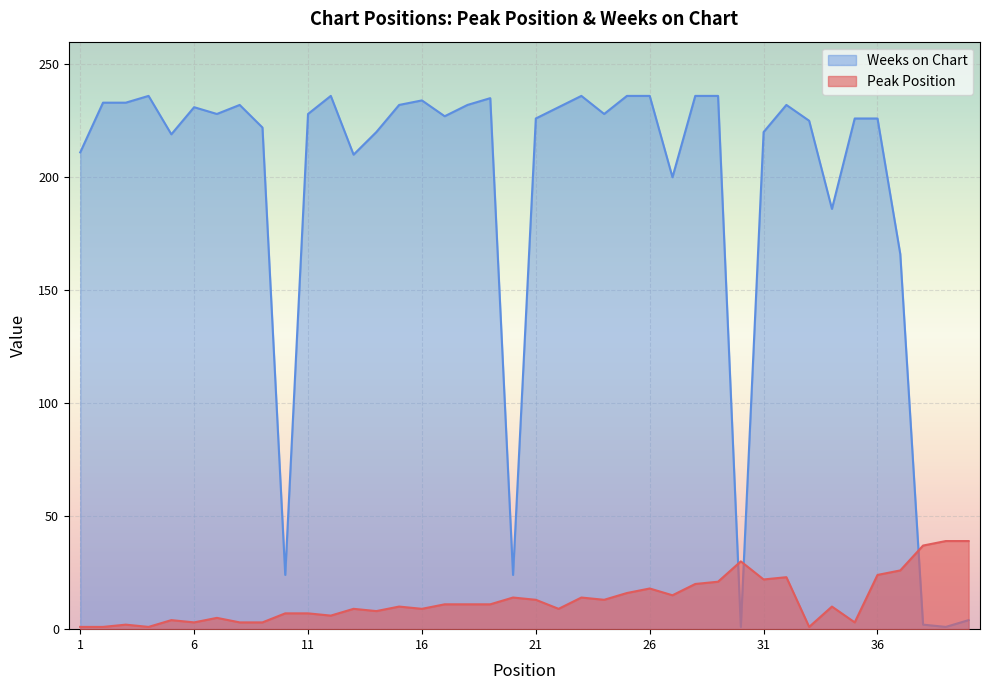

Reading left to right, extract all data points from this chart.

Peak Position: 1=1	2=1	3=2	4=1	5=4	6=3	7=5	8=3	9=3	10=7	11=7	12=6	13=9	14=8	15=10	16=9	17=11	18=11	19=11	20=14	21=13	22=9	23=14	24=13	25=16	26=18	27=15	28=20	29=21	30=30	31=22	32=23	33=1	34=10	35=3	36=24	37=26	38=37	39=39	40=39
Weeks on Chart: 1=211	2=233	3=233	4=236	5=219	6=231	7=228	8=232	9=222	10=24	11=228	12=236	13=210	14=220	15=232	16=234	17=227	18=232	19=235	20=24	21=226	22=231	23=236	24=228	25=236	26=236	27=200	28=236	29=236	30=1	31=220	32=232	33=225	34=186	35=226	36=226	37=166	38=2	39=1	40=4